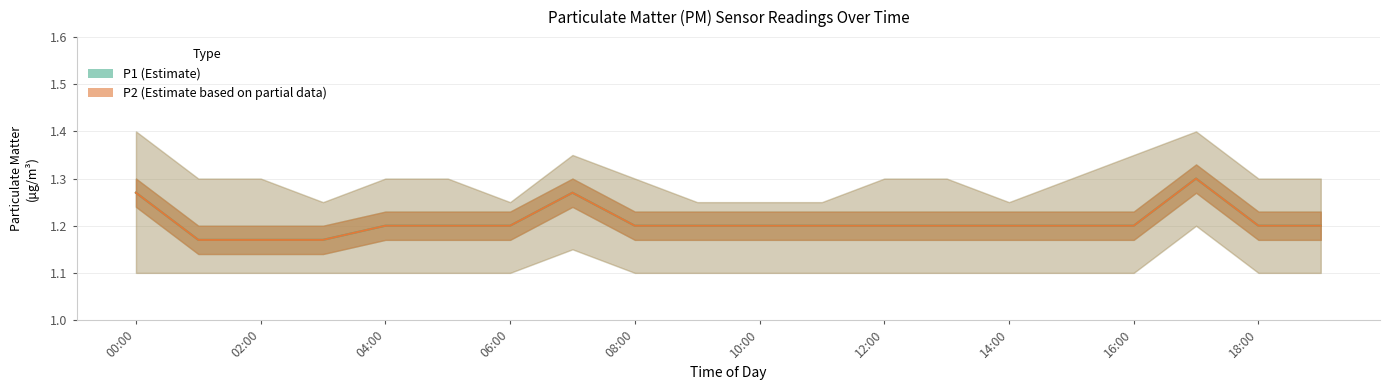

Is it true that P1 (Estimate) equals 1.3 at 17?

True